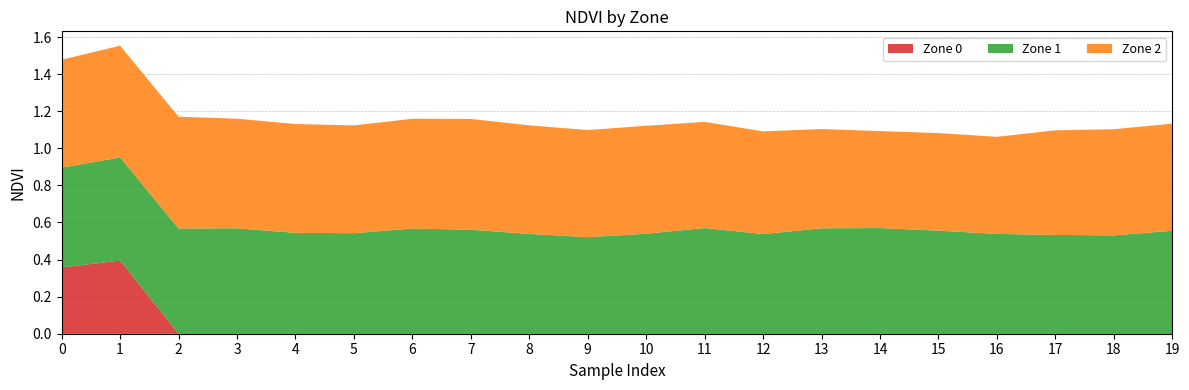

Reading left to right, what are all the values shown in this chart?

Zone 0: 0=0.4	1=0.4	2=0.0	3=0.0	4=0.0	5=0.0	6=0.0	7=0.0	8=0.0	9=0.0	10=0.0	11=0.0	12=0.0	13=0.0	14=0.0	15=0.0	16=0.0	17=0.0	18=0.0	19=0.0
Zone 1: 0=0.5	1=0.6	2=0.6	3=0.6	4=0.5	5=0.5	6=0.6	7=0.6	8=0.5	9=0.5	10=0.5	11=0.6	12=0.5	13=0.6	14=0.6	15=0.6	16=0.5	17=0.5	18=0.5	19=0.6
Zone 2: 0=0.6	1=0.6	2=0.6	3=0.6	4=0.6	5=0.6	6=0.6	7=0.6	8=0.6	9=0.6	10=0.6	11=0.6	12=0.6	13=0.5	14=0.5	15=0.5	16=0.5	17=0.6	18=0.6	19=0.6